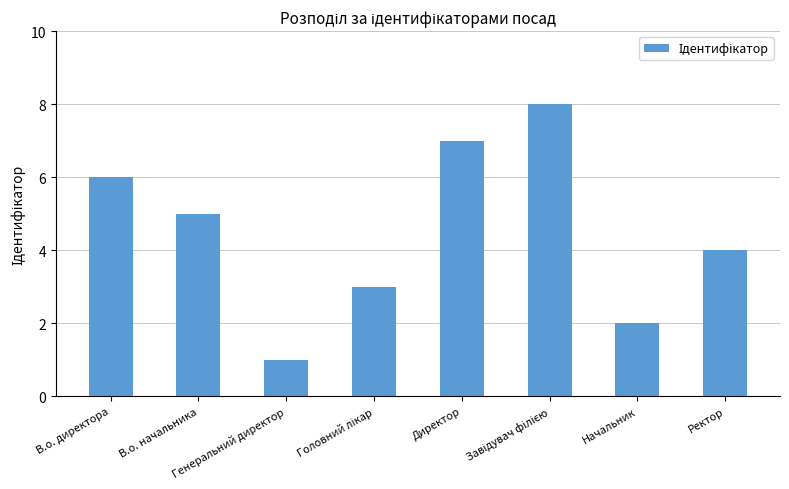

The chart shows a value of 1 at Генеральний директор. True or false?

True